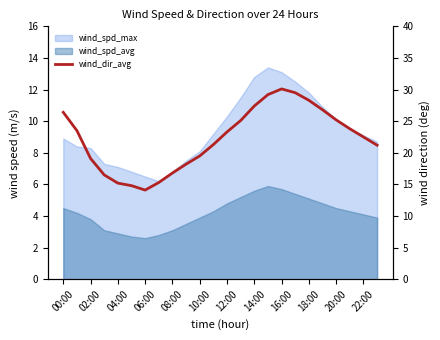

Where is the data nearest to the value 22?

22:00